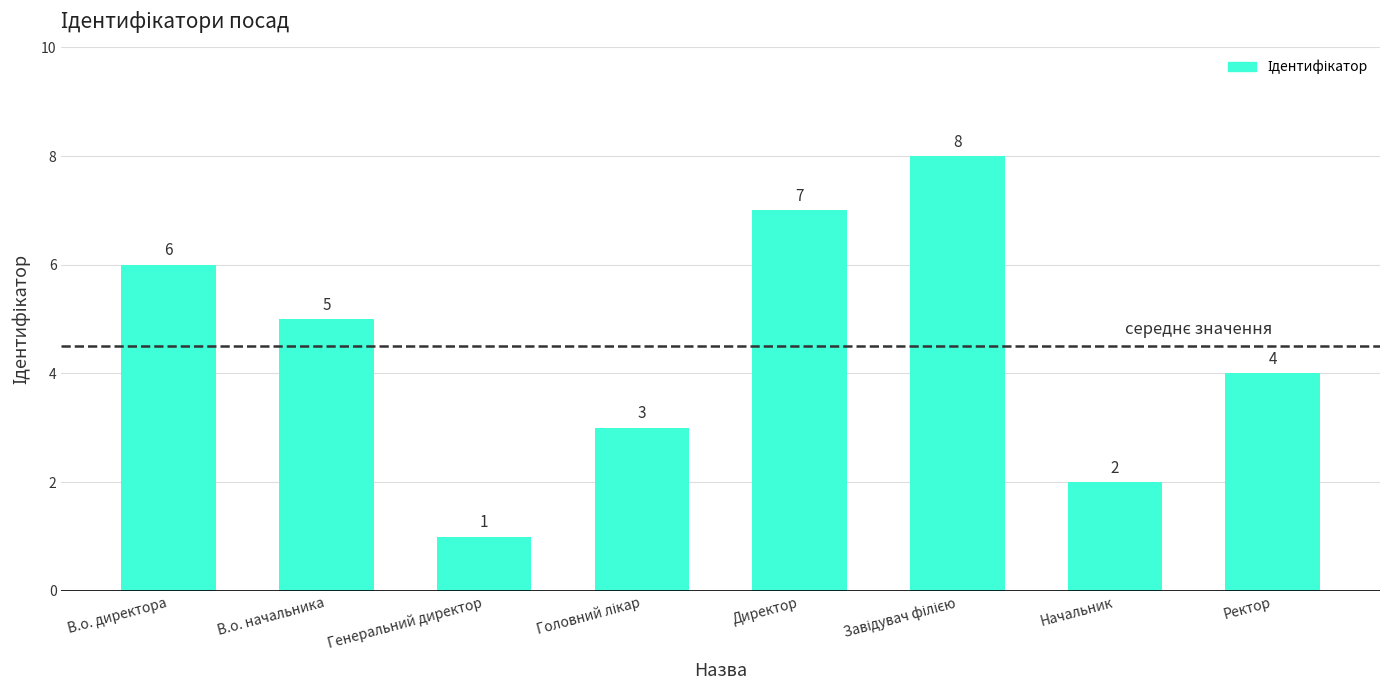

How many data points are less than 5?

4